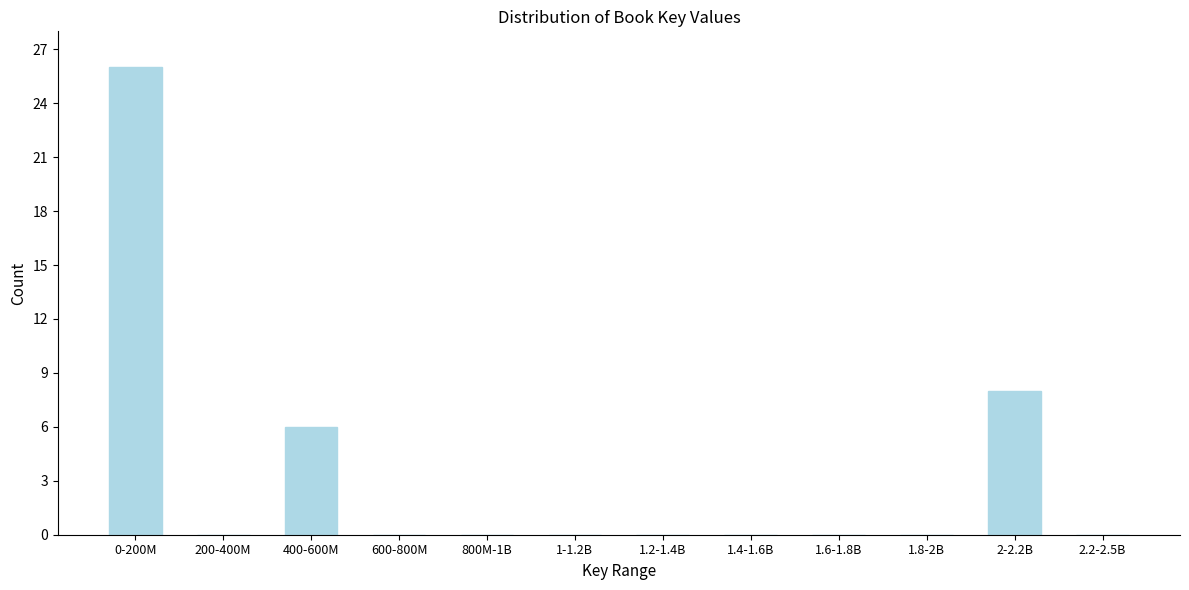

Reading right to left, list all the values displayed in this chart.

2.2-2.5B=0	2-2.2B=8	1.8-2B=0	1.6-1.8B=0	1.4-1.6B=0	1.2-1.4B=0	1-1.2B=0	800M-1B=0	600-800M=0	400-600M=6	200-400M=0	0-200M=26